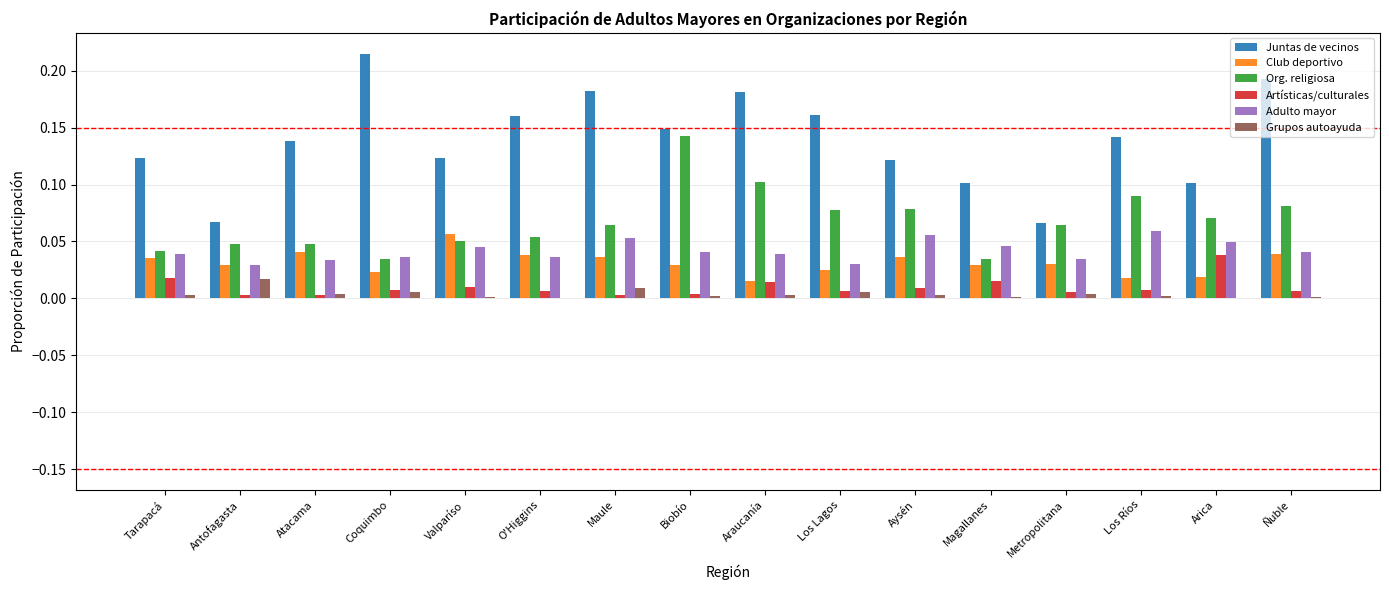

What is the total value across all series at Coquimbo?

0.3